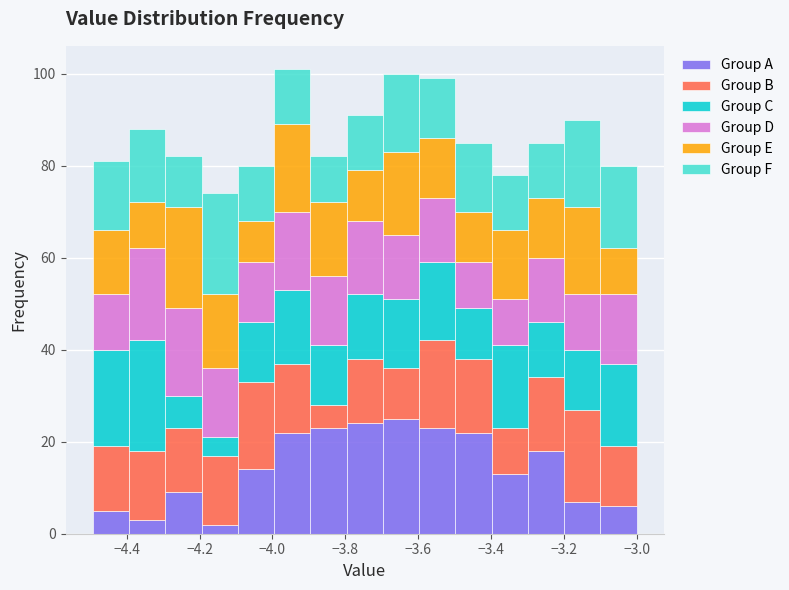

Reading left to right, list every stacked bar in this chart as the range it spans on the x-axis followed by its total height. Neither the bar edges nor the heights are printed on the chart, so give them approximately, as read against the axes.

-4.5 to -4.4: 82
-4.4 to -4.3: 88
-4.3 to -4.2: 82
-4.2 to -4.1: 74
-4.1 to -4.0: 80
-4.0 to -3.9: 102
-3.9 to -3.8: 82
-3.8 to -3.7: 92
-3.7 to -3.6: 100
-3.6 to -3.5: 100
-3.5 to -3.4: 86
-3.4 to -3.3: 78
-3.3 to -3.2: 86
-3.2 to -3.1: 90
-3.1 to -3.0: 80